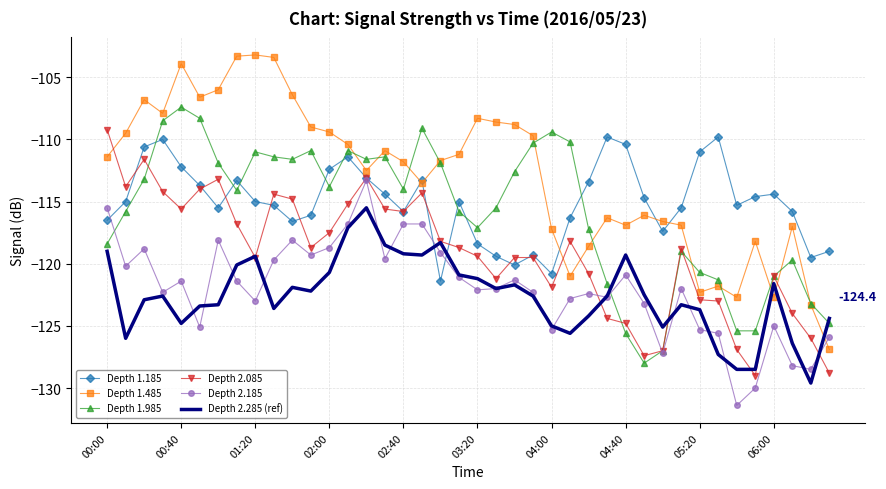

What is the maximum value shown in the chart?

-103.2